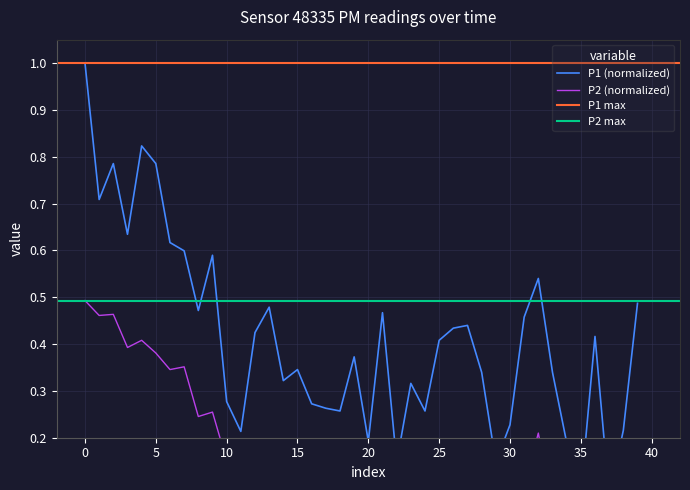

True or false: P1 has more than 2 points higher than both neighbors.

True